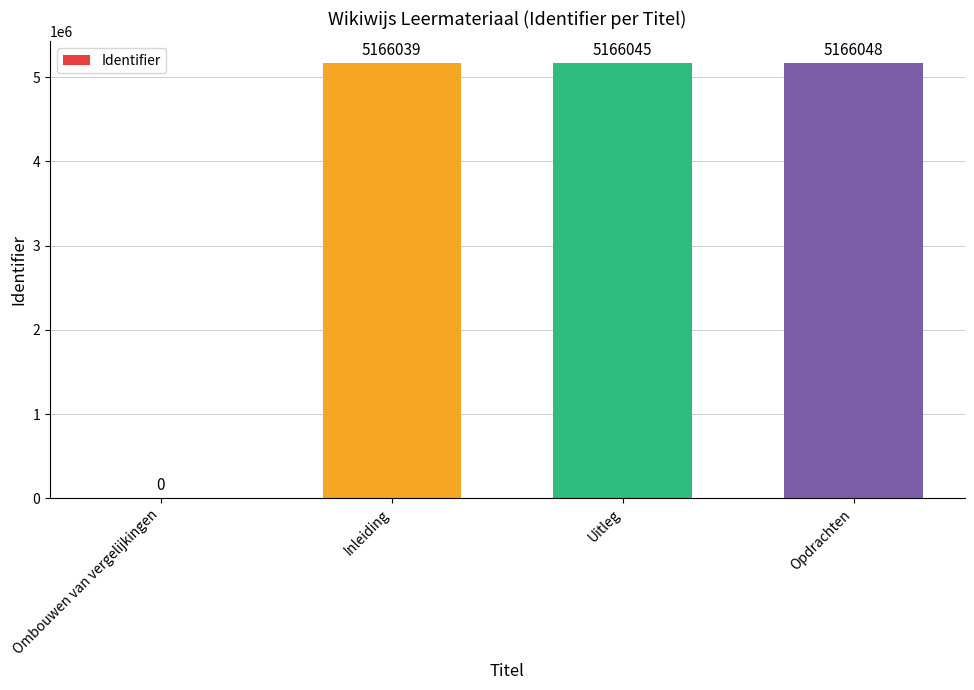

What is the difference between the values at Ombouwen van vergelijkingen and Opdrachten?

5166048